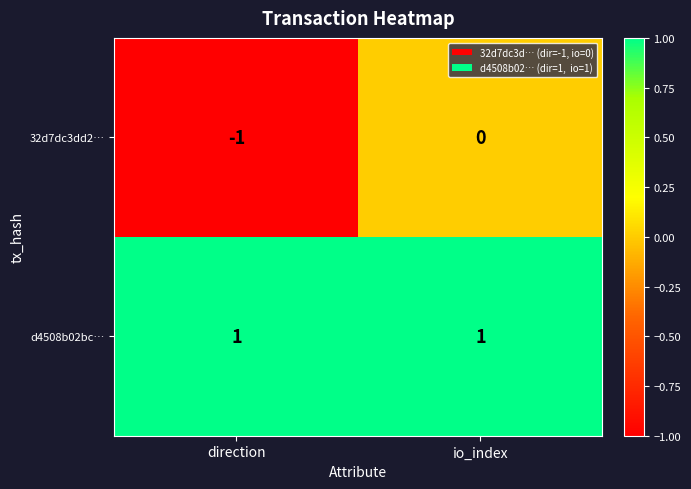

List the series in order of their peak value, highest first.

d4508b02bc…, 32d7dc3dd2…